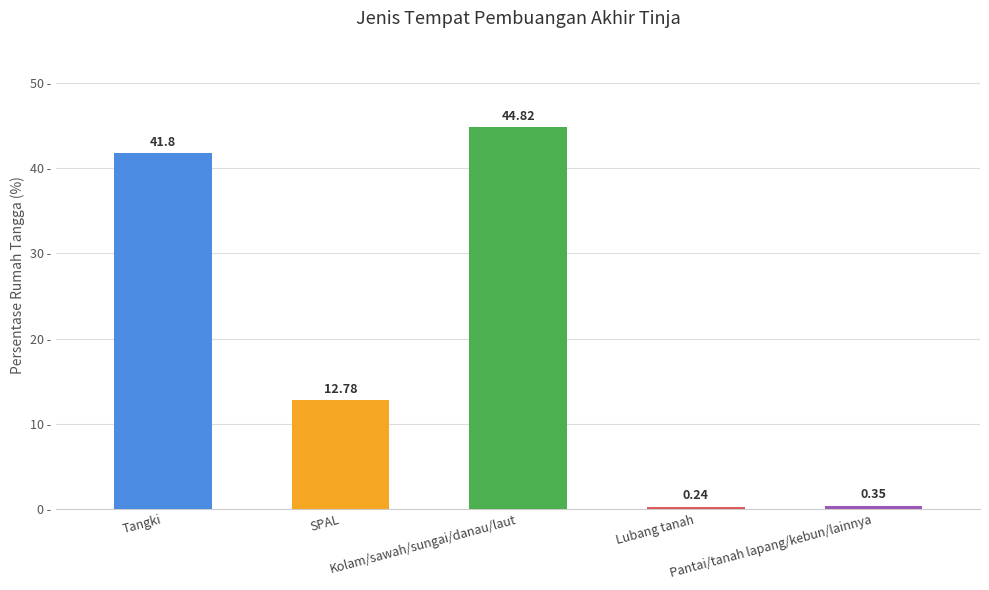

Reading left to right, extract all data points from this chart.

41.8	12.8	44.8	0.2	0.3